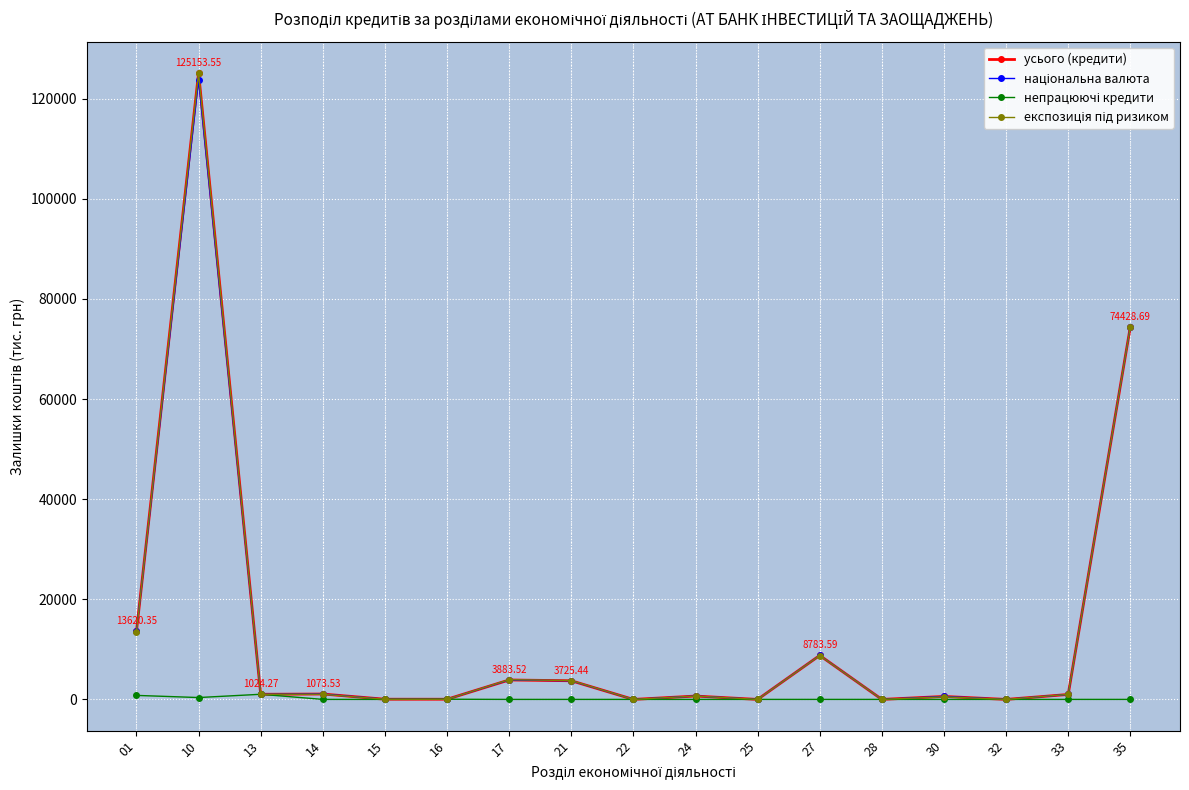

What is the spread (max minus min) of values at 27?

8783.6